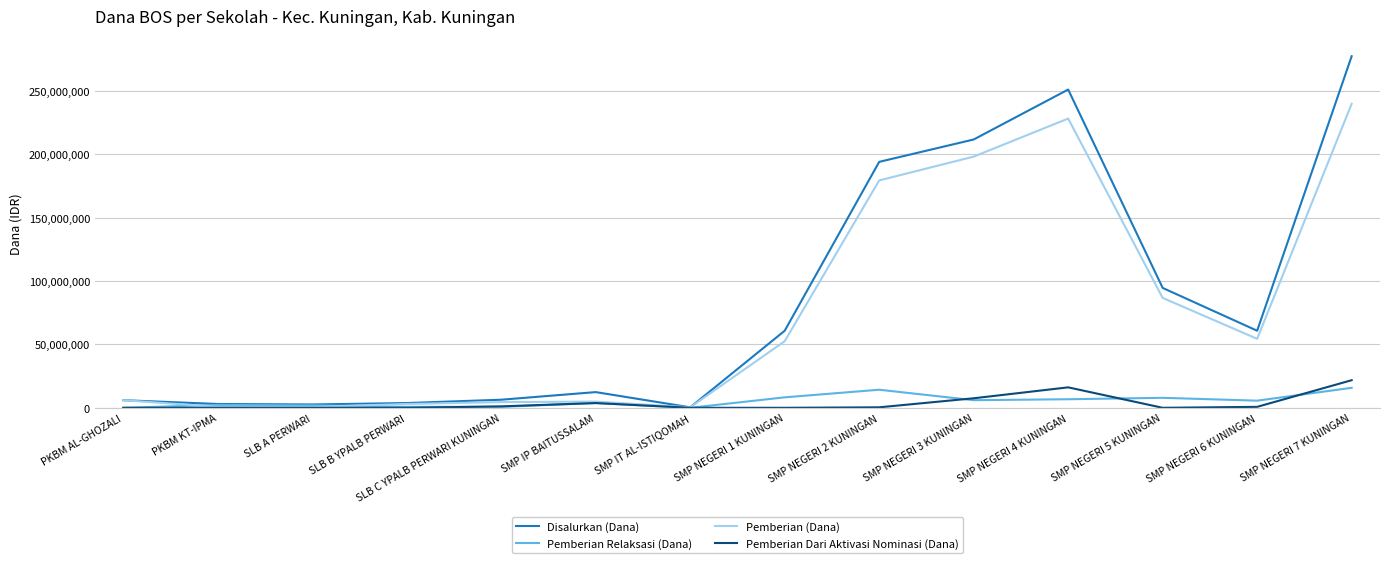

Is the value of Disalurkan (Dana) at SMP NEGERI 2 KUNINGAN greater than the value of Pemberian Dari Aktivasi Nominasi (Dana) at PKBM AL-GHOZALI?

Yes